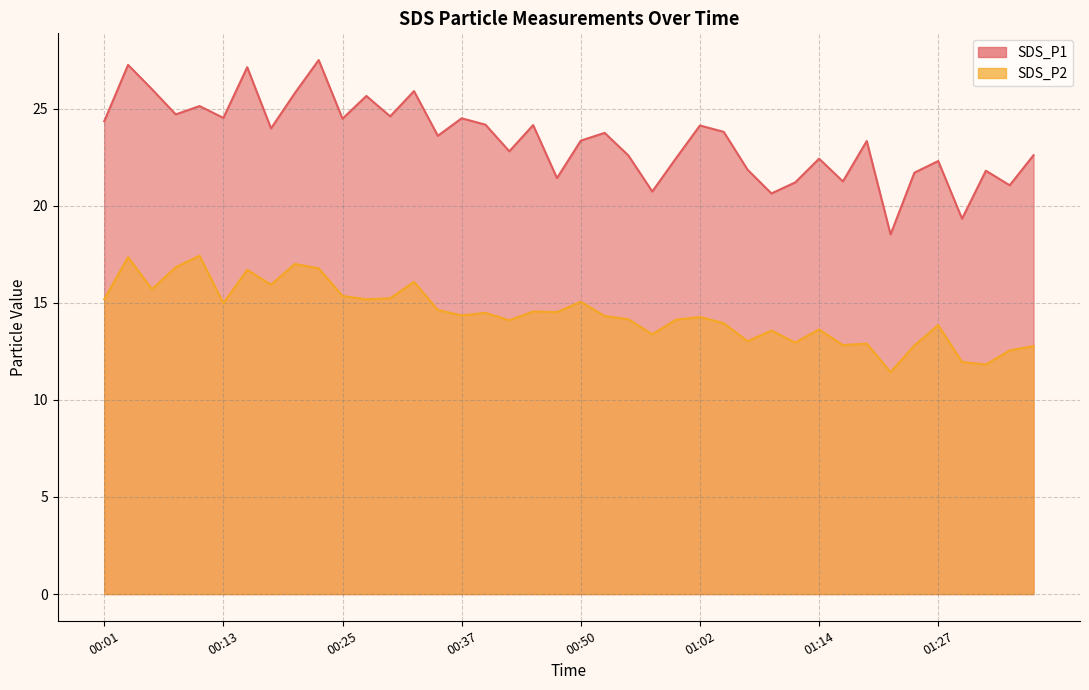

What is the spread (max minus min) of values at 01:00?

8.3